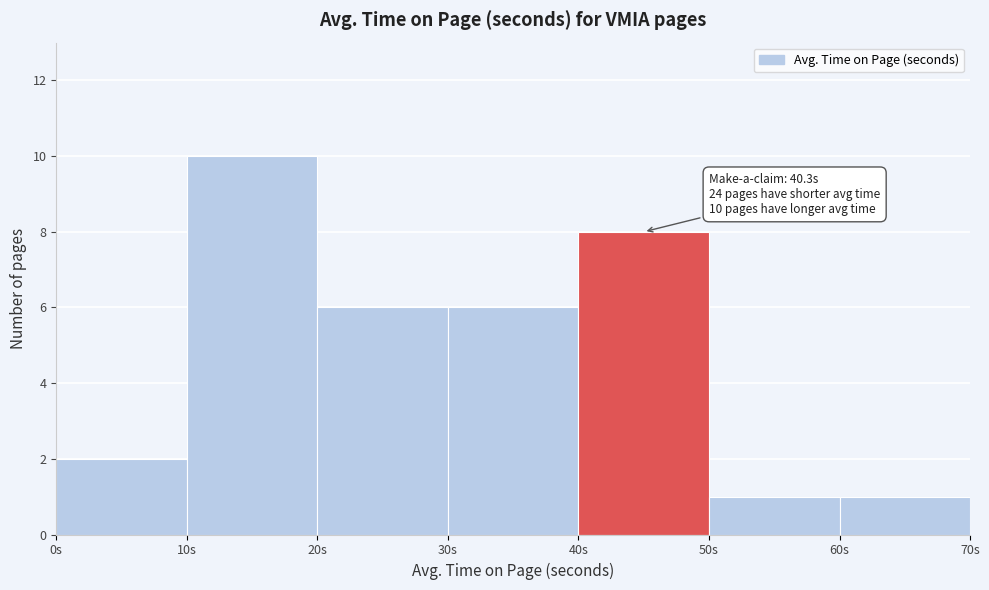

Which range on the x-axis has the tallest bar?

10 to 20